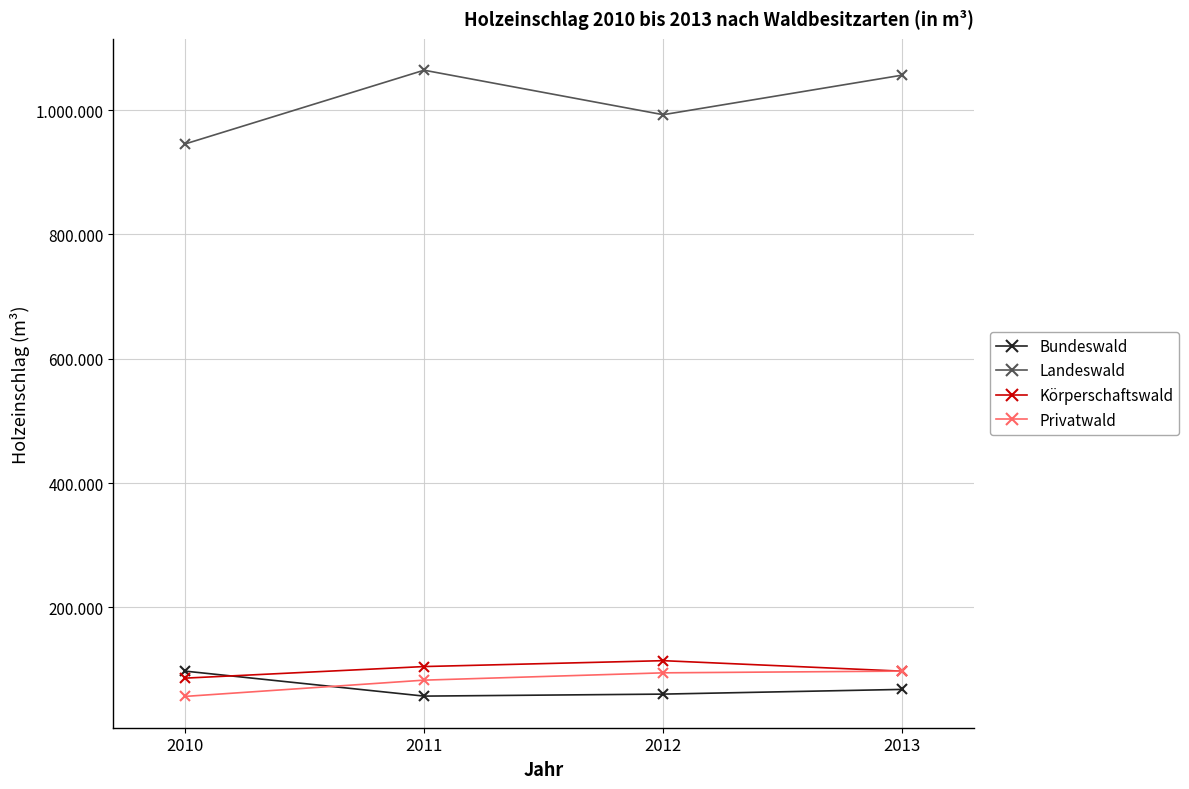

Where does the Körperschaftswald series first go above 104937?

2011